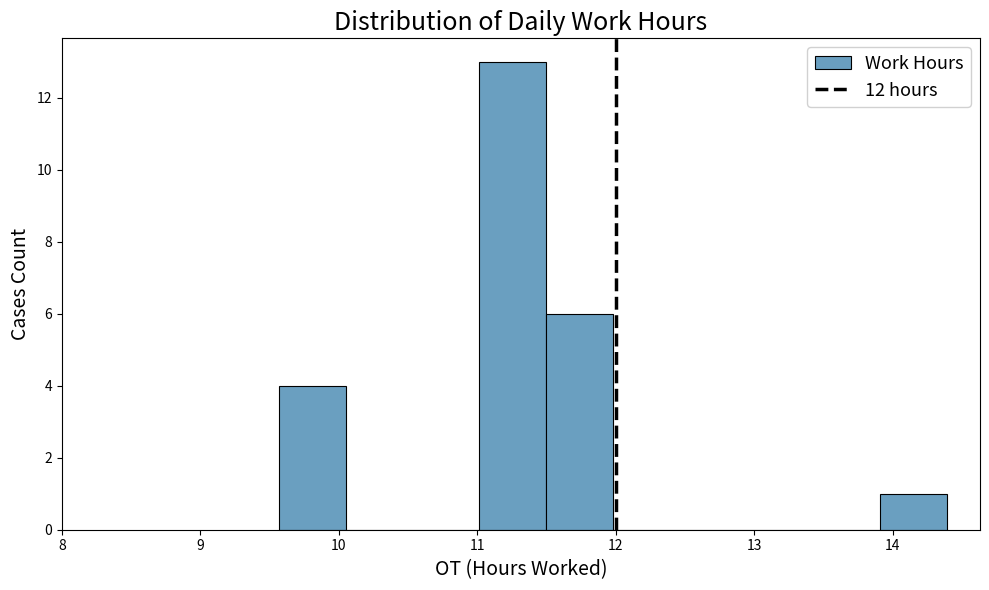

What is the height of the bar covering 11.0 to 11.5 on the x-axis? Neither the bar edges nor the heights are printed on the chart, so give them approximately, as read against the axes.

13